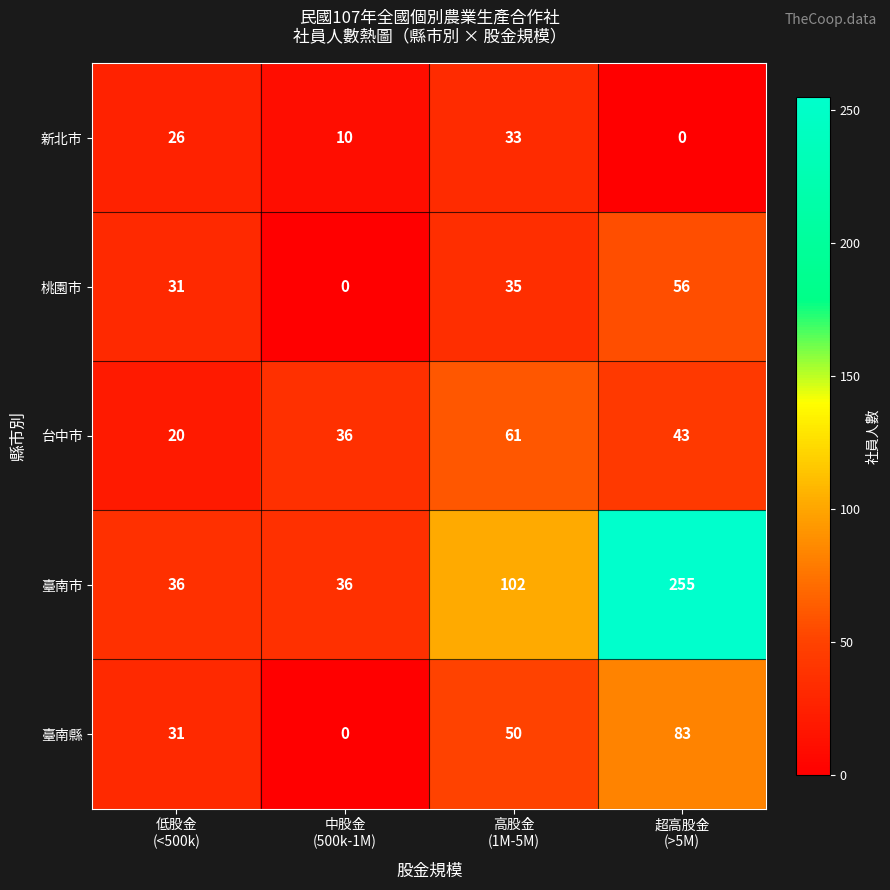

What is the maximum value shown in the chart?

255